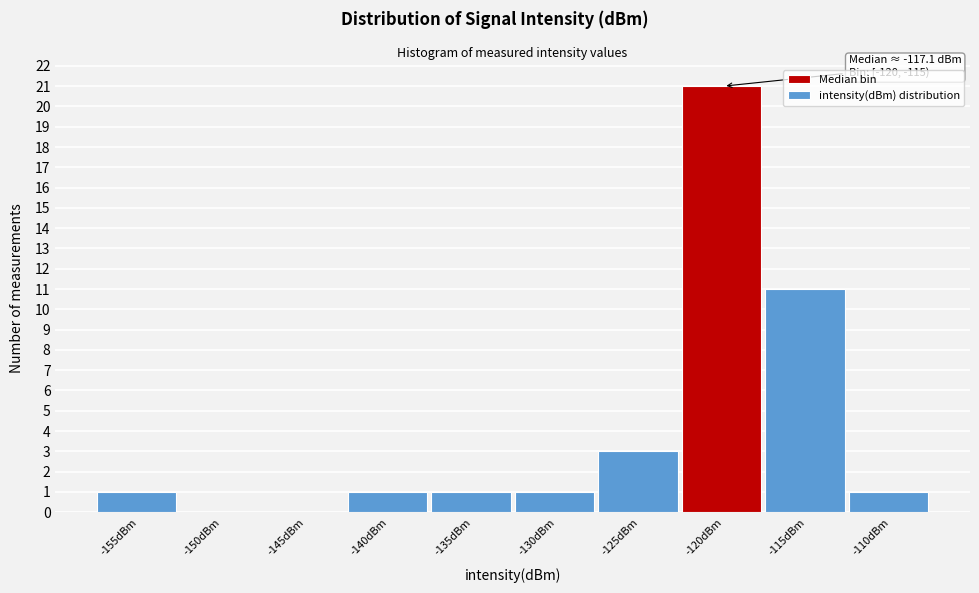

Reading left to right, extract all data points from this chart.

-155dBm=1	-150dBm=0	-145dBm=0	-140dBm=1	-135dBm=1	-130dBm=1	-125dBm=3	-120dBm=21	-115dBm=11	-110dBm=1